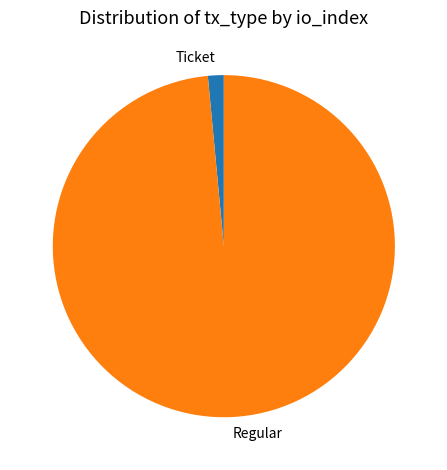

Is the sum of Regular and Ticket greater than half?

Yes